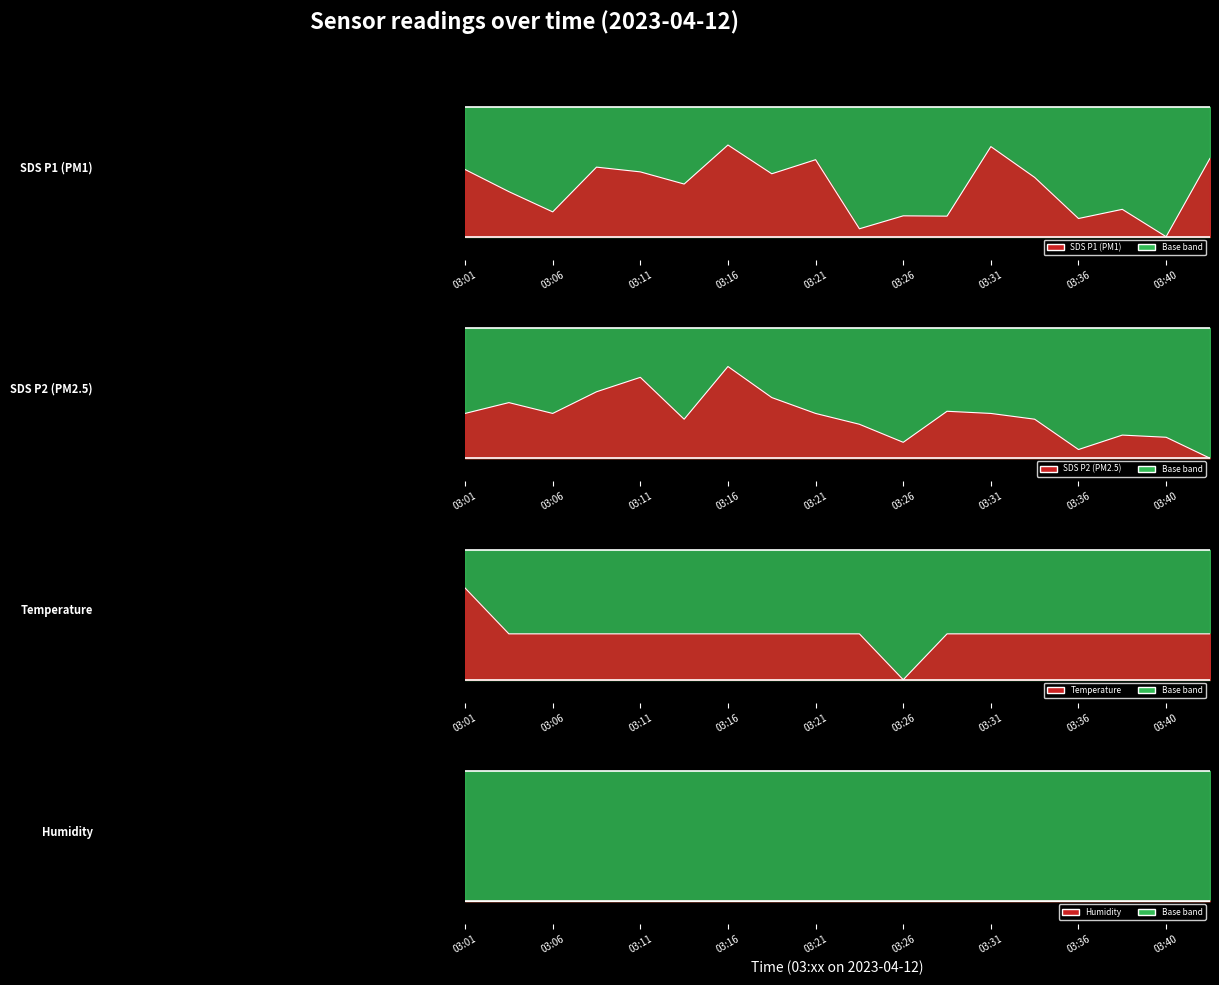

Between 03:06 and 03:16, which series saw the biggest shift?

SDS_P1